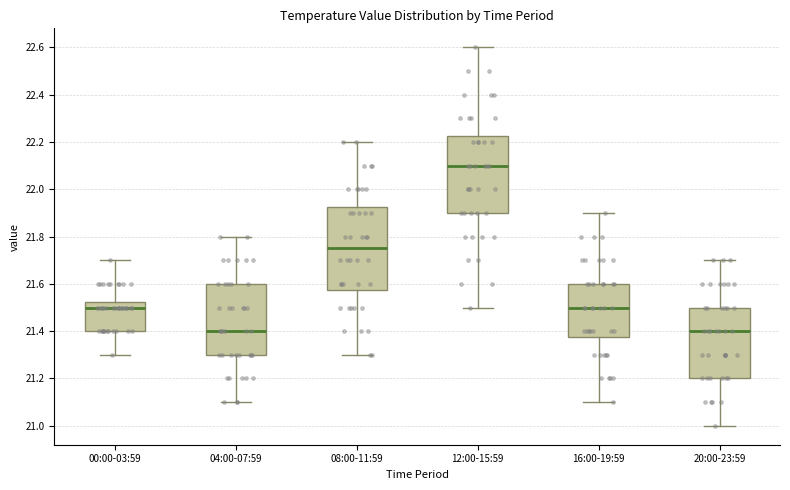

Reading left to right, read every box against the y-axis: the position of its median line, the range the box covers, and the ends of its whiskers. The values are not printed on the chart, so give them approximately, as read against the axis.

00:00-03:59: median 21.50, box 21.40 to 21.52, whiskers 21.30 to 21.70
04:00-07:59: median 21.40, box 21.30 to 21.60, whiskers 21.10 to 21.80
08:00-11:59: median 21.76, box 21.58 to 21.92, whiskers 21.30 to 22.20
12:00-15:59: median 22.10, box 21.90 to 22.22, whiskers 21.50 to 22.60
16:00-19:59: median 21.50, box 21.38 to 21.60, whiskers 21.10 to 21.90
20:00-23:59: median 21.40, box 21.20 to 21.50, whiskers 21.00 to 21.70